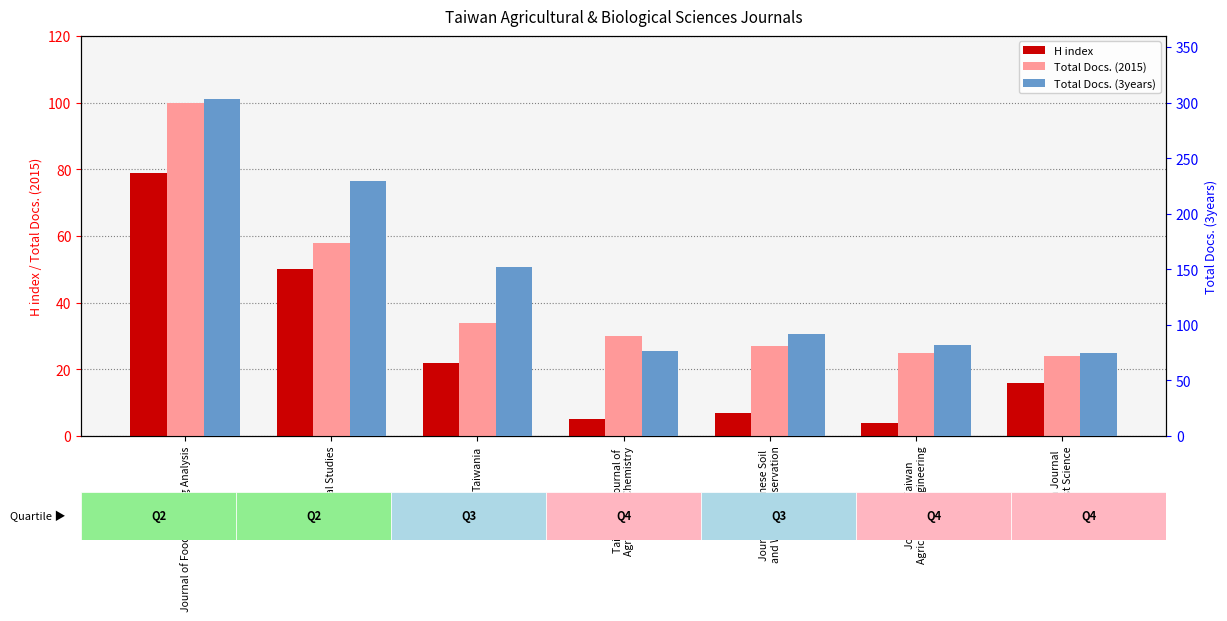

Read the Total Docs. (3years) value at Journal of Taiwan
Agricultural Engineering.

82